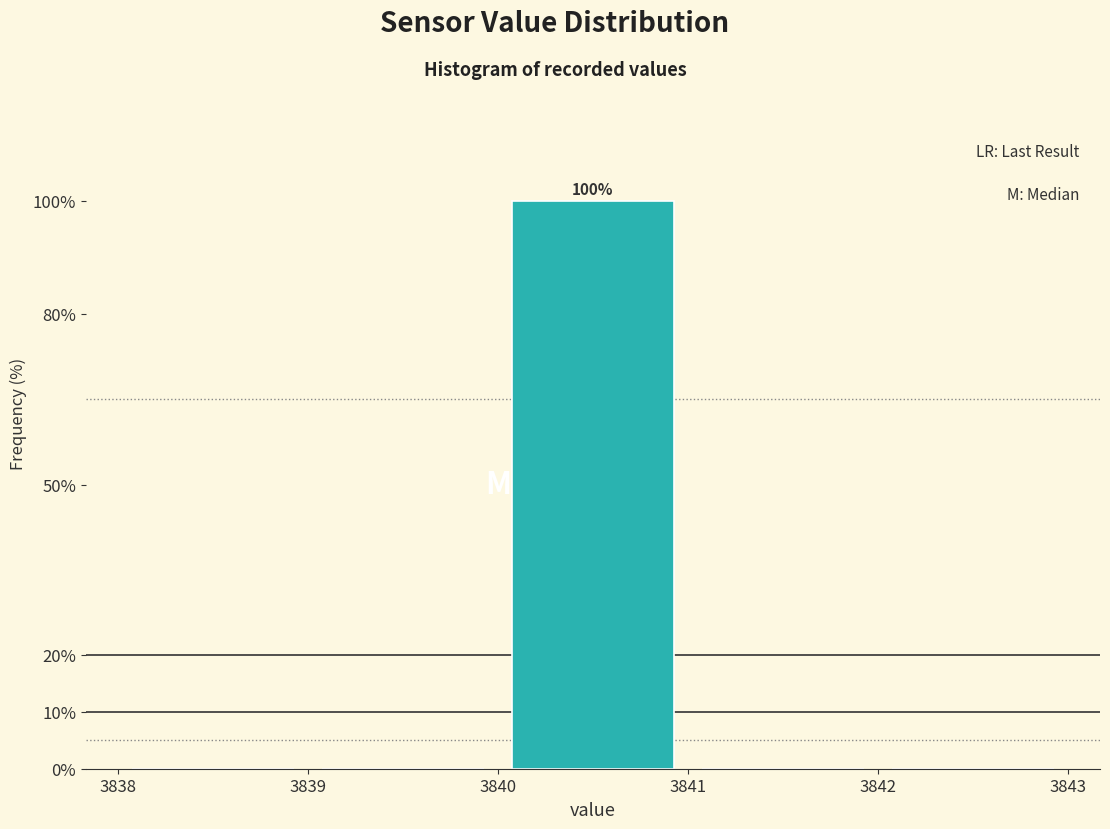

Which range on the x-axis has the tallest bar?

3840 to 3841